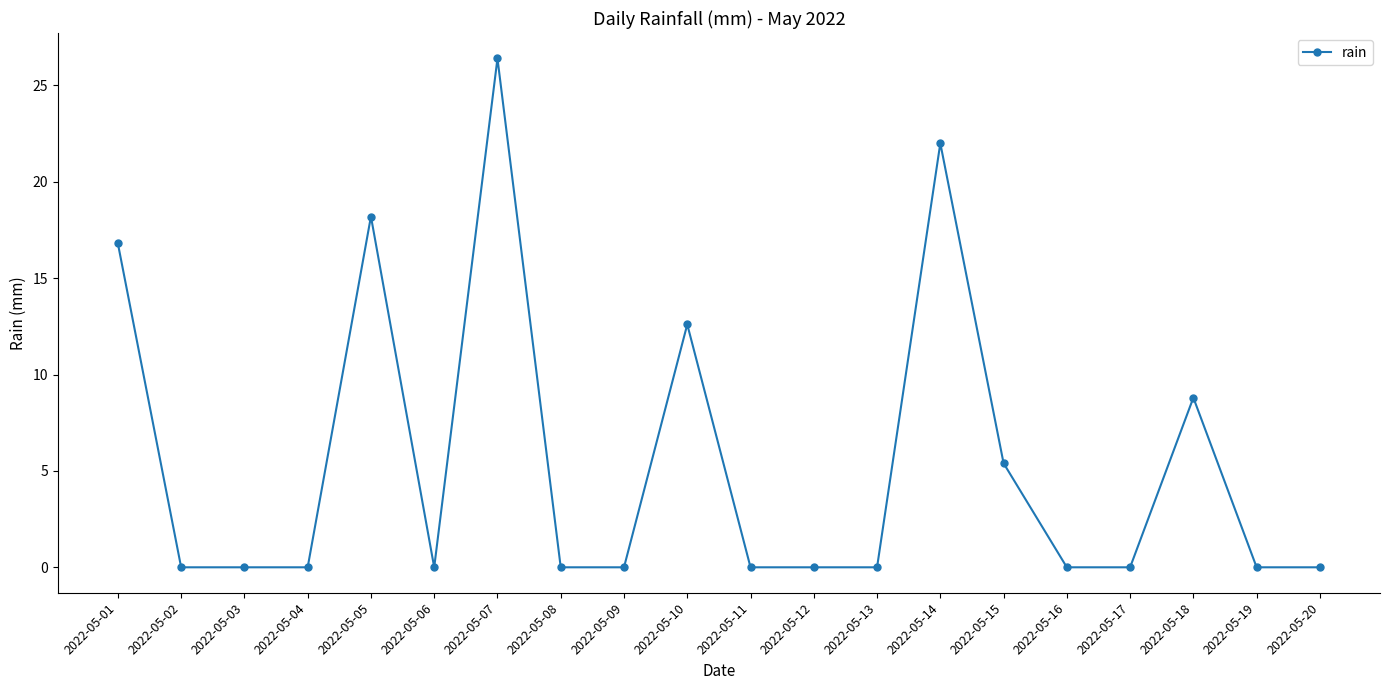

Count the number of data series in this chart.

1